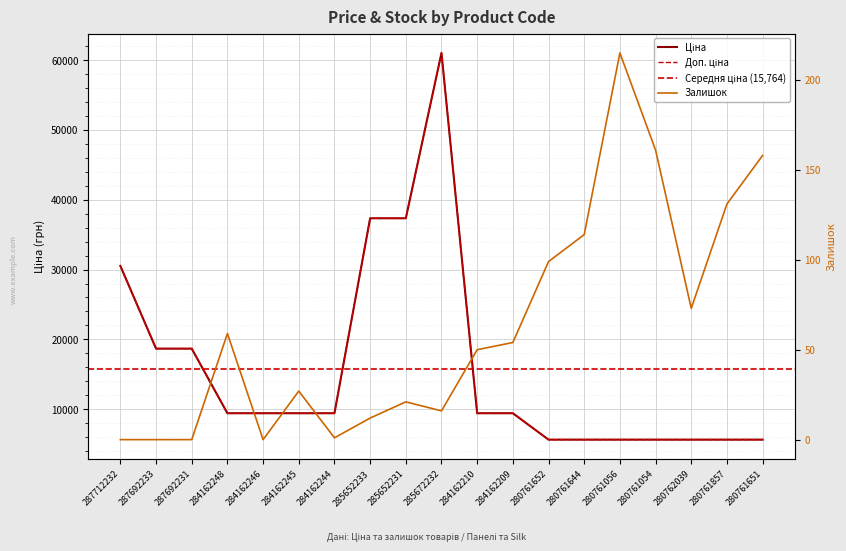

Between 280761644 and 280761054, which series saw the biggest shift?

Залишок